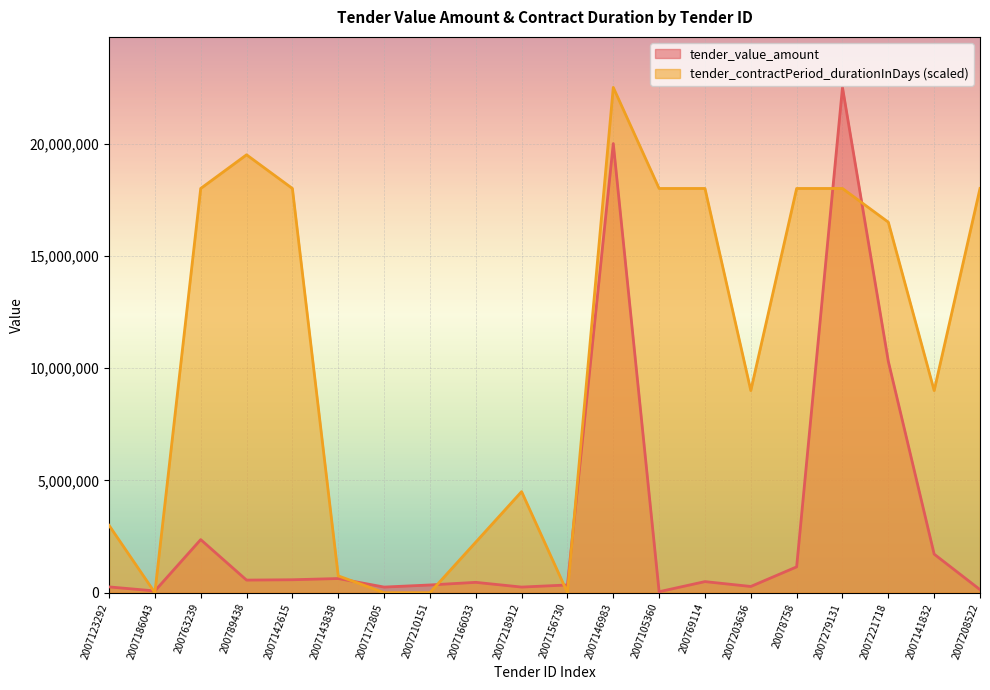

Which has a higher value, 2007105360 or 2007186043?

2007186043